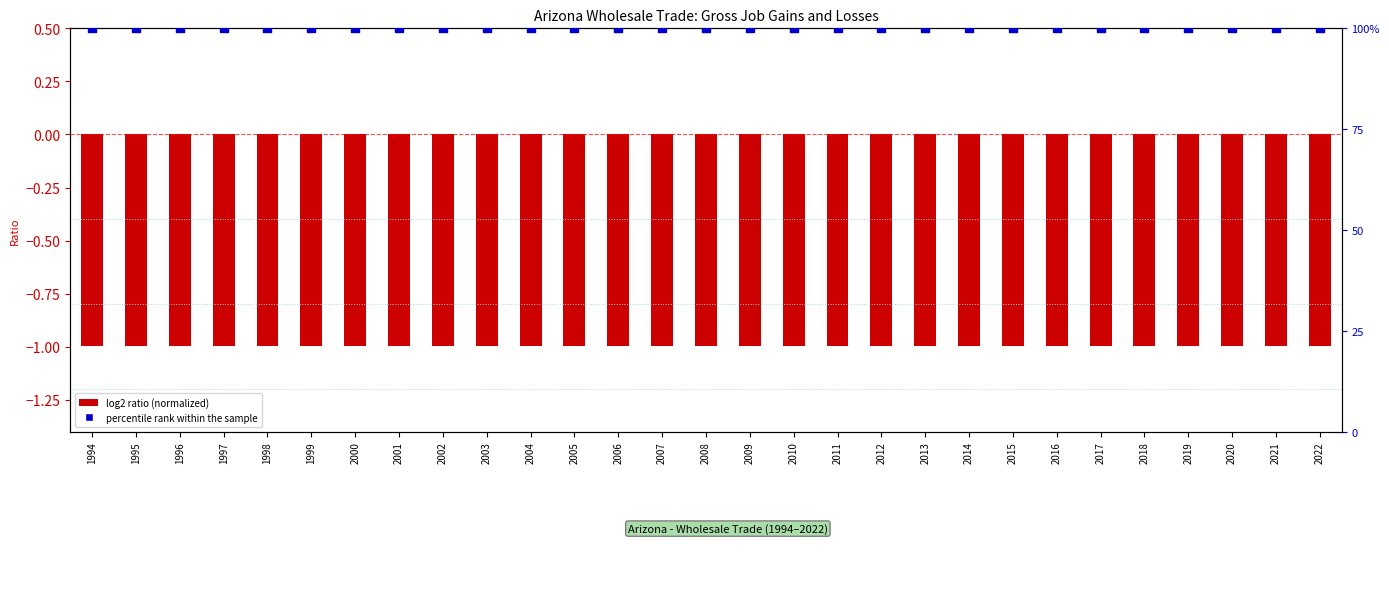

Which series has the widest spread of Y values?

log2 ratio (normalized)